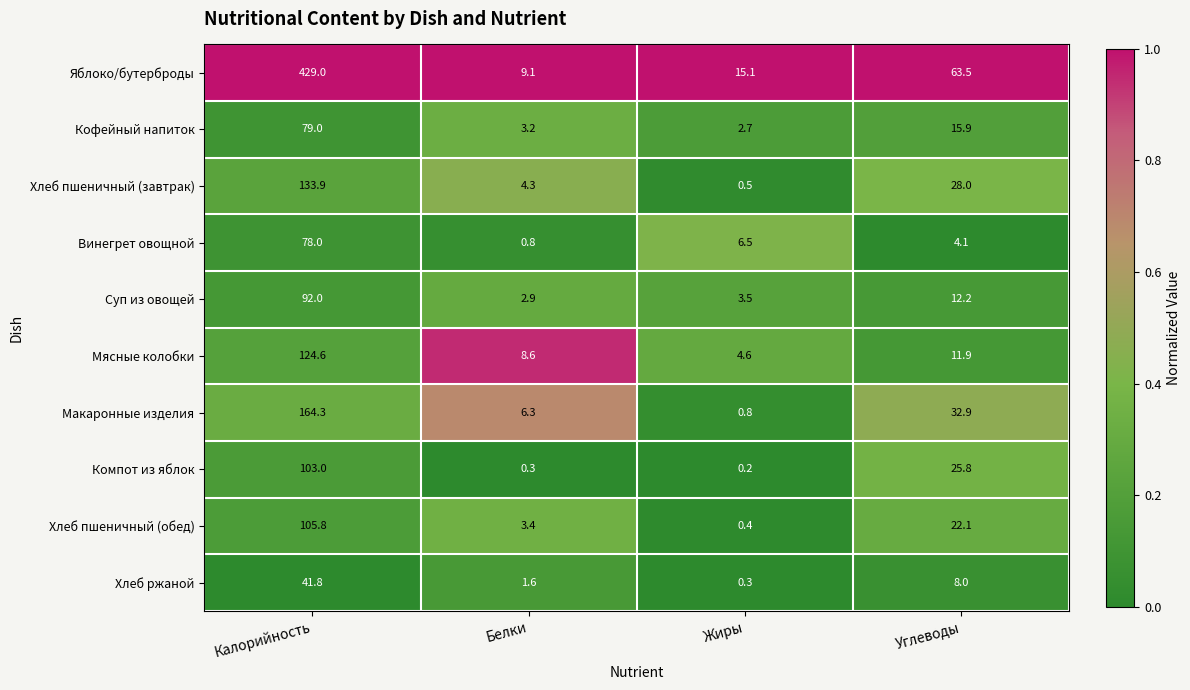

What is the spread (max minus min) of values at Калорийность?

387.2